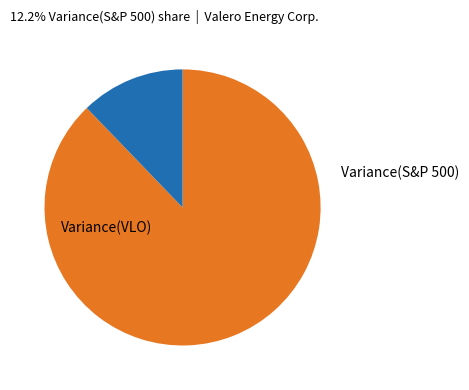

What is the largest slice in the pie chart?

Variance(VLO)